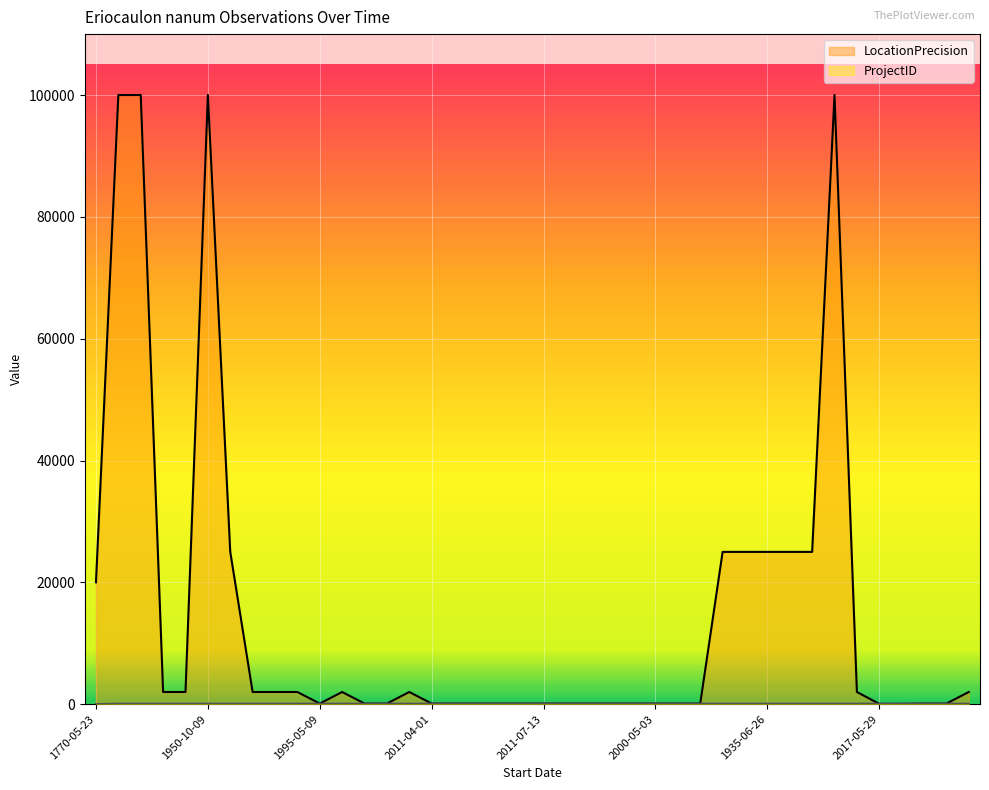

True or false: ProjectID has more than 2 points higher than both neighbors.

False